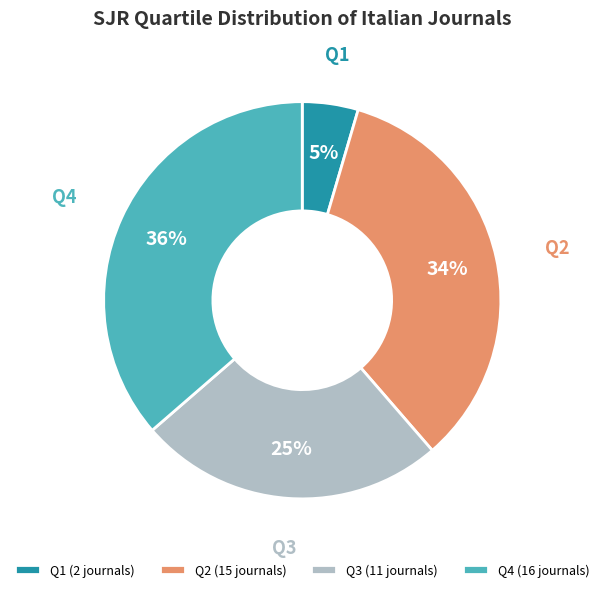

Approximately how many times larger is the value at Q3 compared to Q4?

0.7